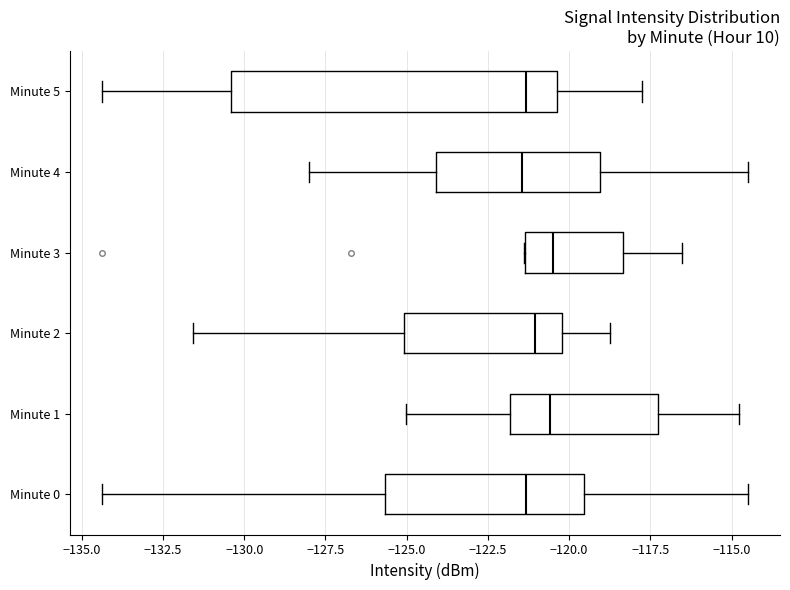

Reading bottom to top, read every box against the x-axis: the position of its median line, the range the box covers, and the ends of its whiskers. The values are not printed on the chart, so give them approximately, as read against the axis.

Minute 0: median -121.5, box -125.5 to -119.5, whiskers -134.5 to -114.5
Minute 1: median -120.5, box -122.0 to -117.5, whiskers -125.0 to -115.0
Minute 2: median -121.0, box -125.0 to -120.0, whiskers -131.5 to -118.5
Minute 3: median -120.5, box -121.5 to -118.5, whiskers -121.5 to -116.5
Minute 4: median -121.5, box -124.0 to -119.0, whiskers -128.0 to -114.5
Minute 5: median -121.5, box -130.5 to -120.5, whiskers -134.5 to -118.0